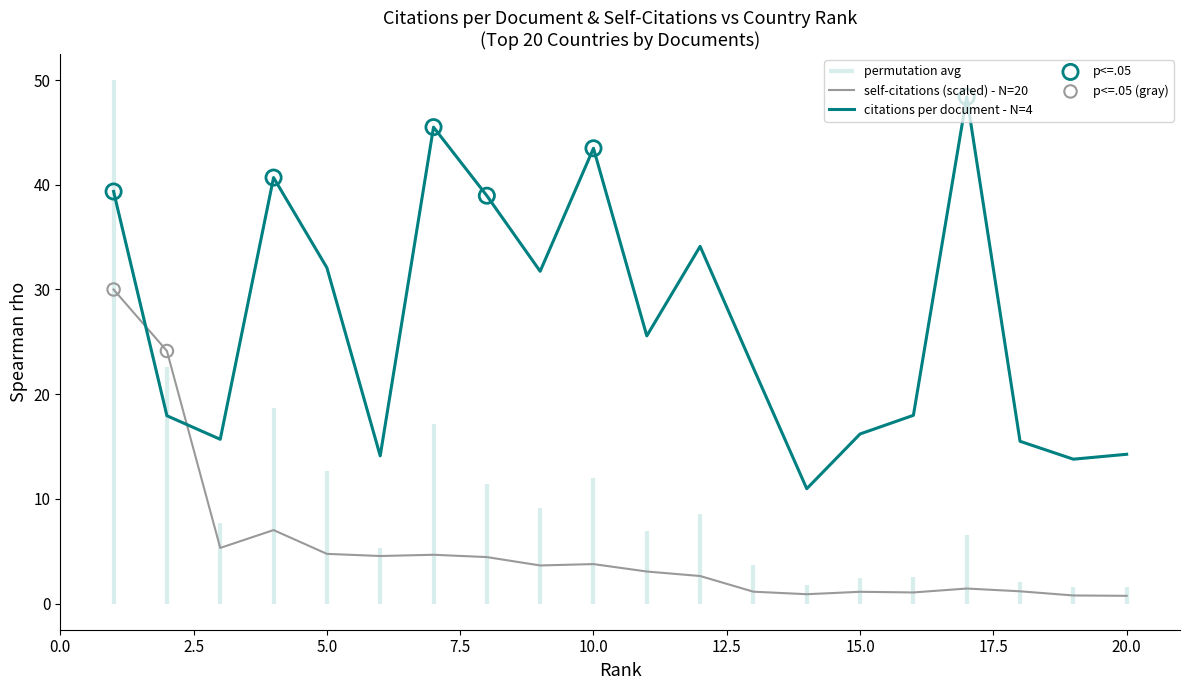

Which has a higher value, 20 or 1?

1